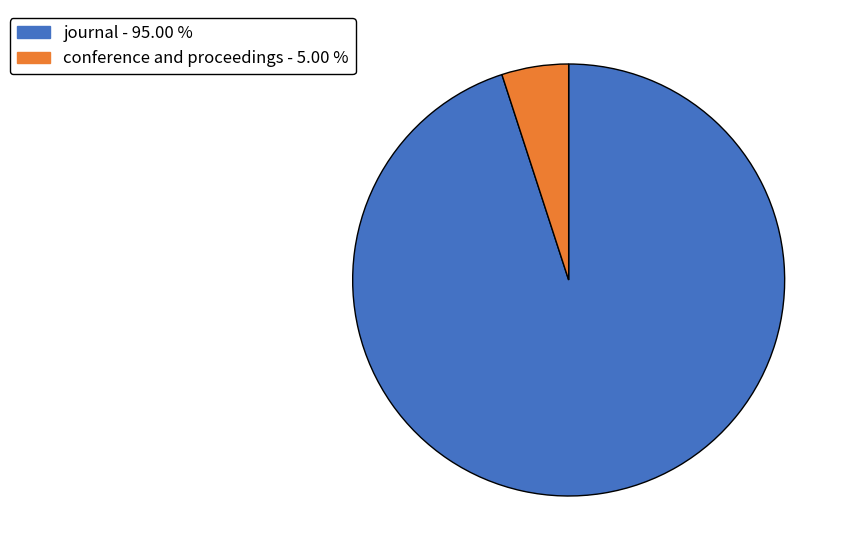

Combined, do journal and conference and proceedings account for over 50%?

Yes